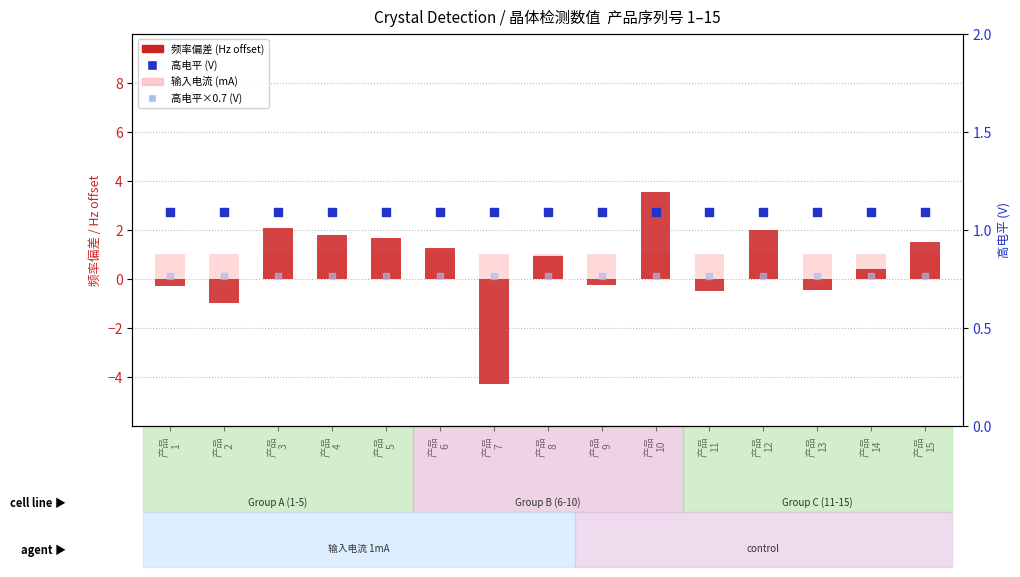

Which series has the largest total across all categories?

高电平 (V)